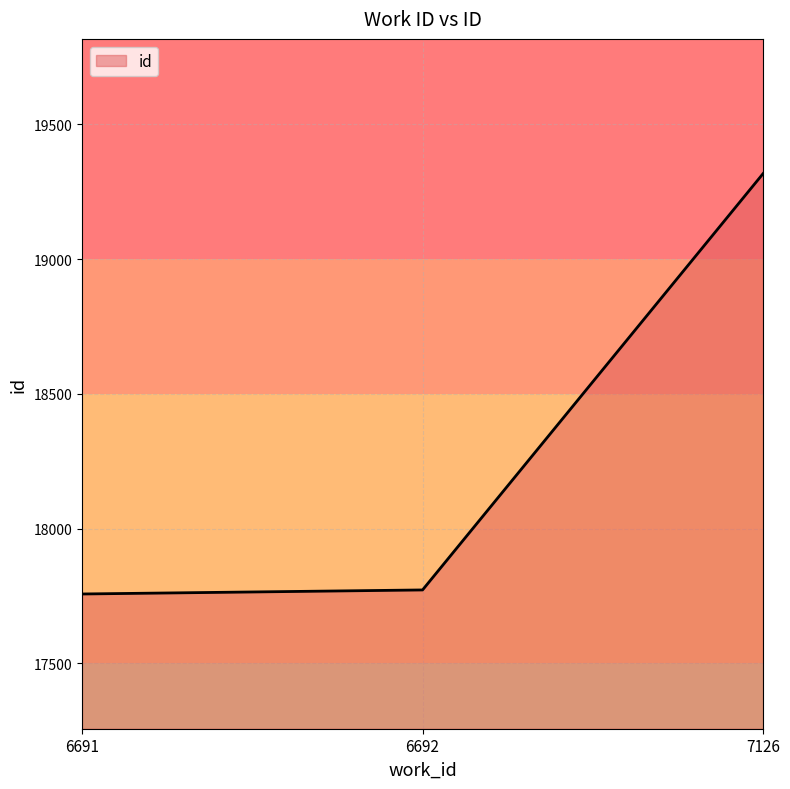

How many distinct data groups are displayed?

1